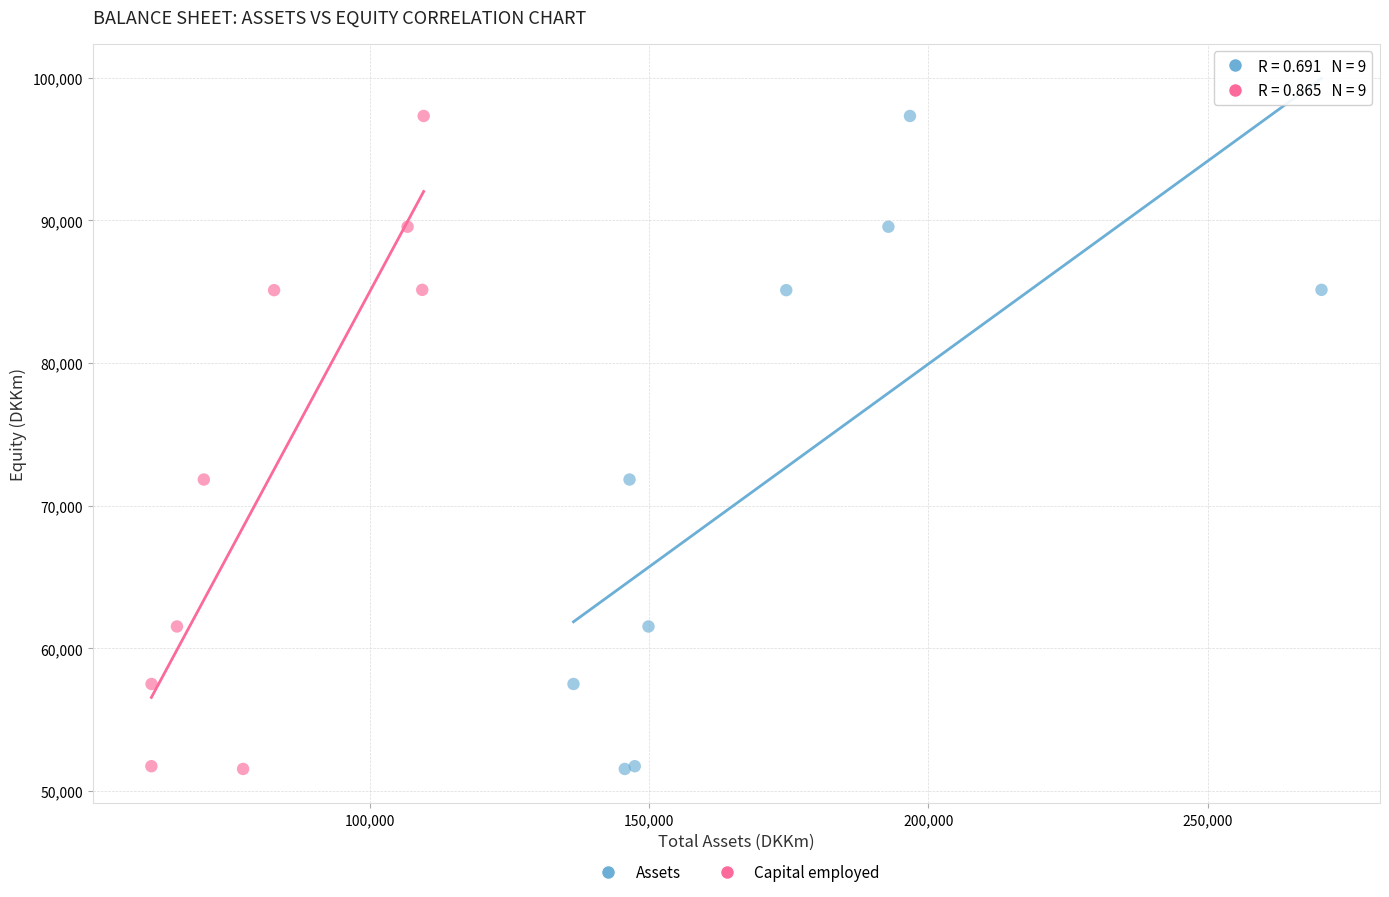

What are all the series names shown in the legend?

Assets, Capital employed